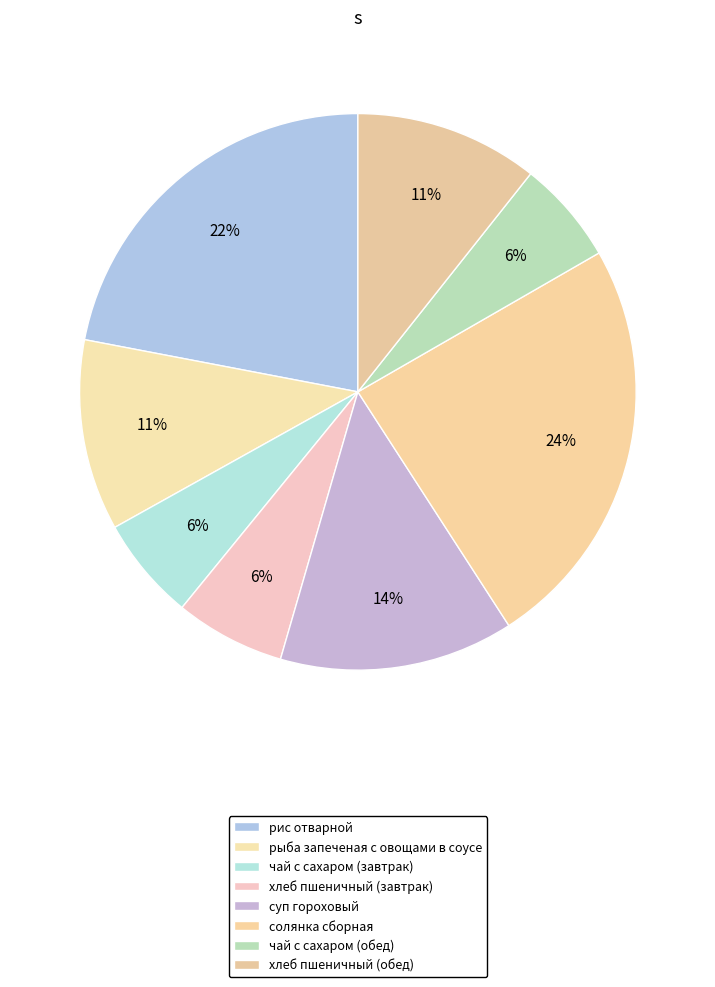

How many segments does this pie chart have?

8